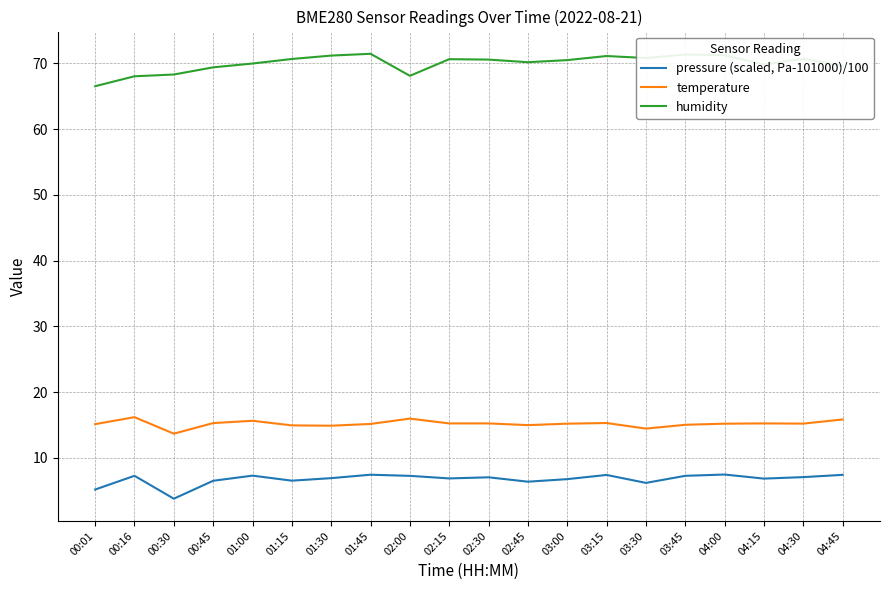

At 00:45, list the series in order from smallest to largest.

pressure (scaled, Pa-101000)/100, temperature, humidity